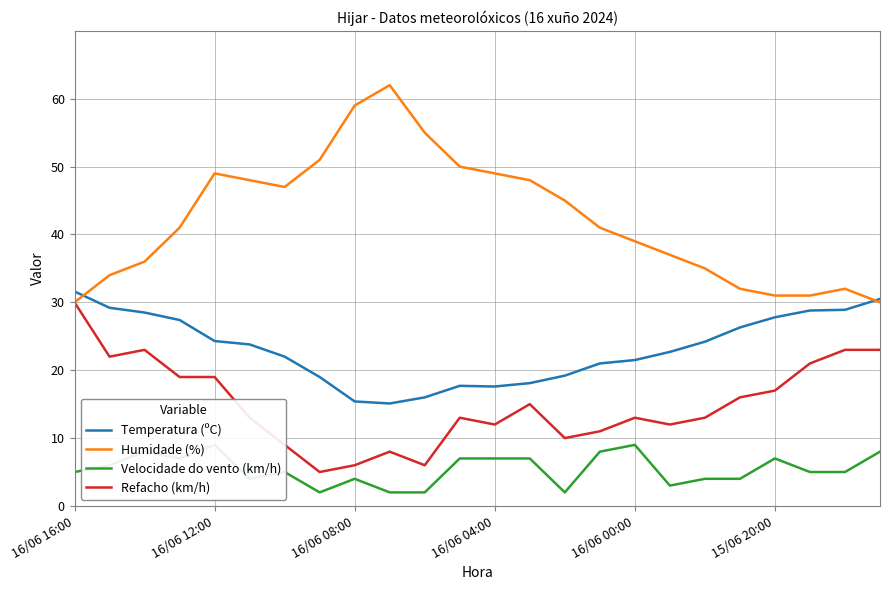

Rank the categories by Humidade (%) value from highest to lowest.

9, 8, 10, 7, 11, 16/06 00:00, 12, 15/06 20:00, 13, 6, 14, 16/06 04:00, 15, 16, 17, 16/06 08:00, 18, 16/06 12:00, 19, 22, 20, 21, 16/06 16:00, 23